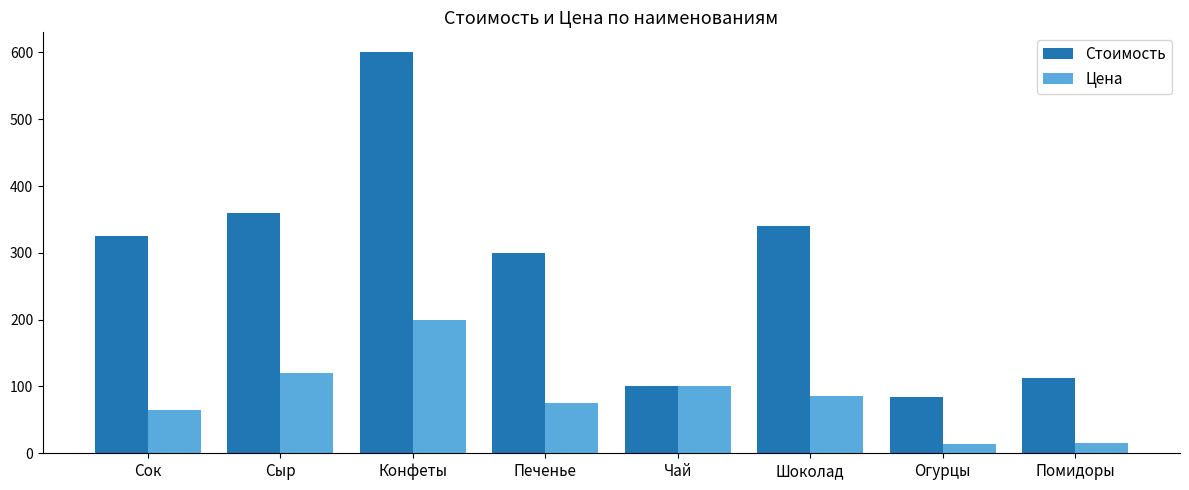

Which series has the largest range (max minus min)?

Стоимость